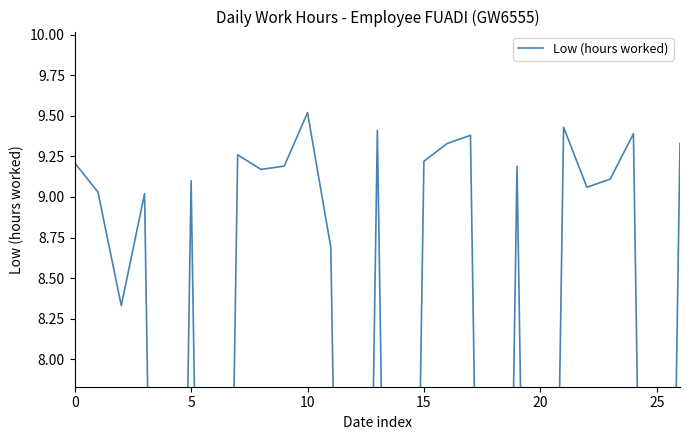

Between 18 and 21, which is larger?

21